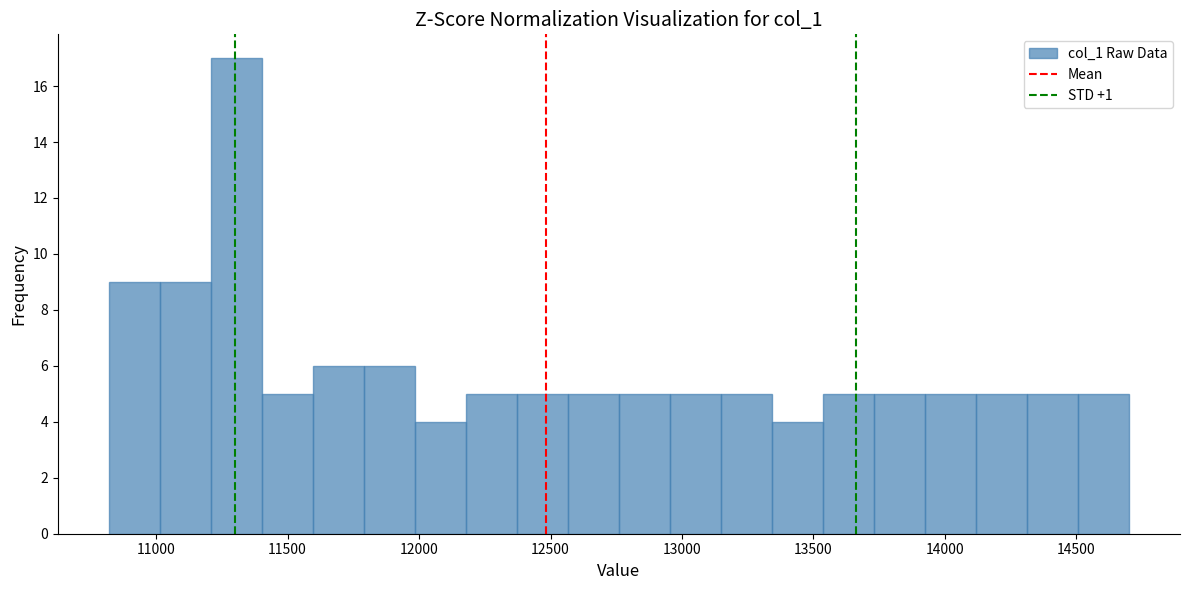

Read against the x-axis, roughly where is the centre of the tallest bar?

11300